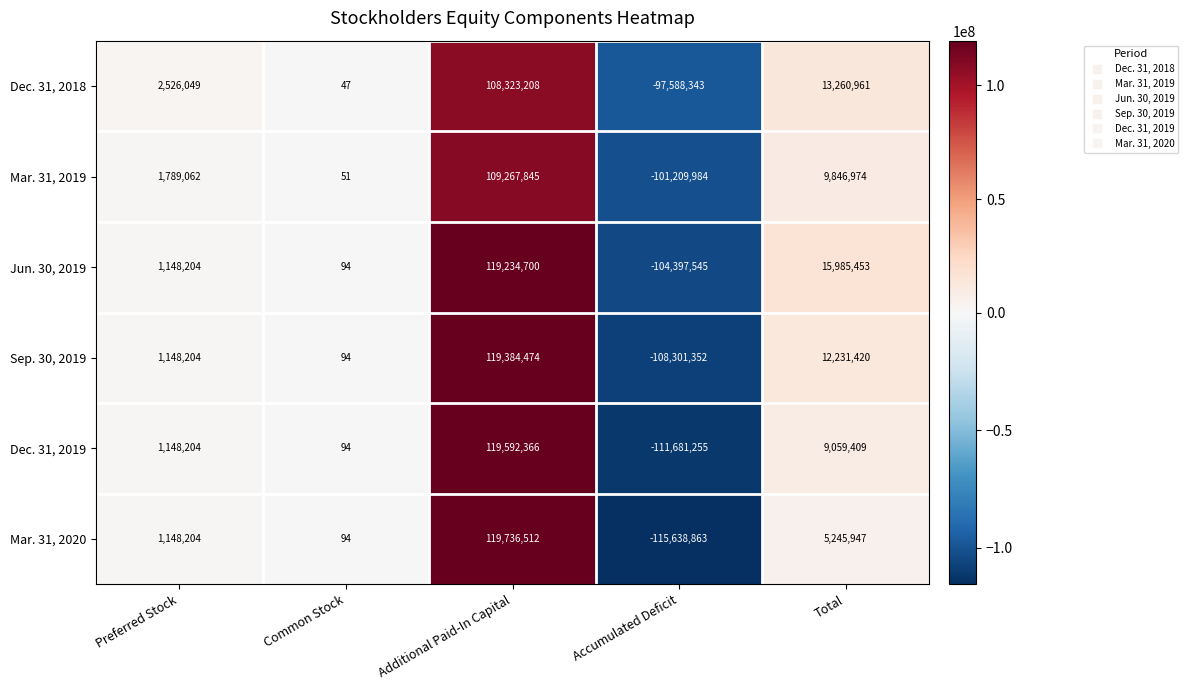

Which category has the lowest value across all series?

Accumulated Deficit